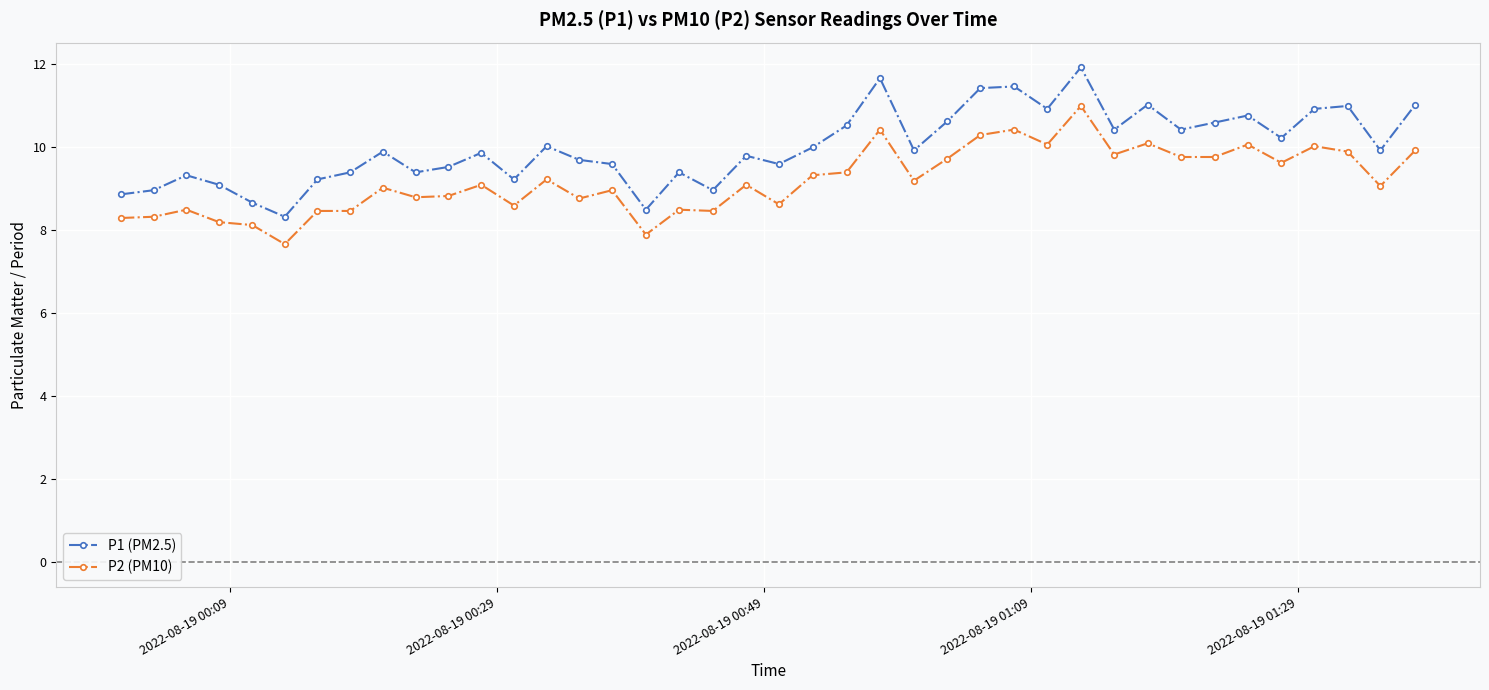

Which series has the widest spread of values?

P1 (PM2.5)